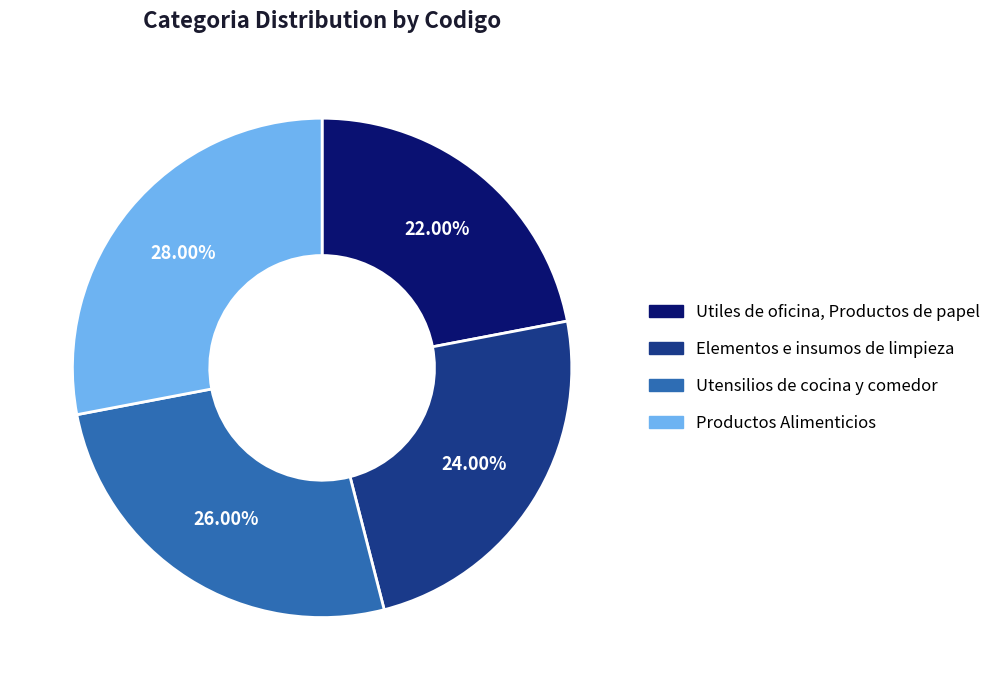

Between Productos Alimenticios and Utensilios de cocina y comedor, which is larger?

Productos Alimenticios